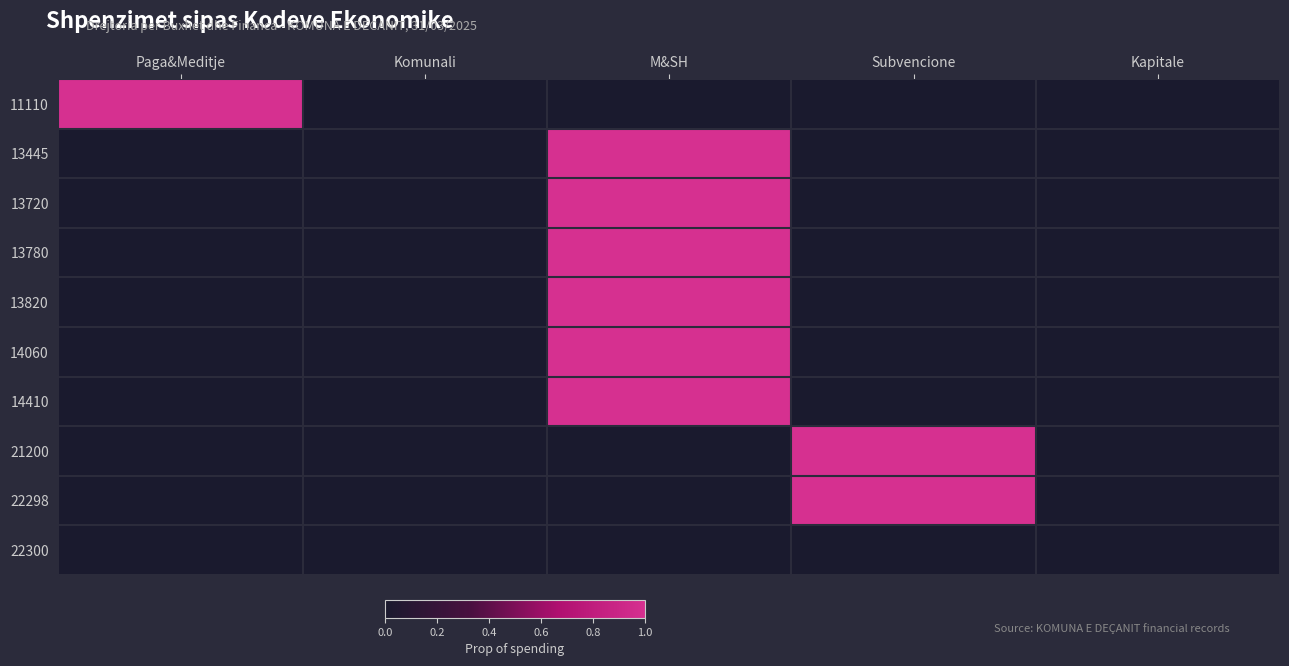

List the series in order of their peak value, highest first.

11110, 13445, 13720, 13780, 13820, 14060, 14410, 21200, 22298, 22300